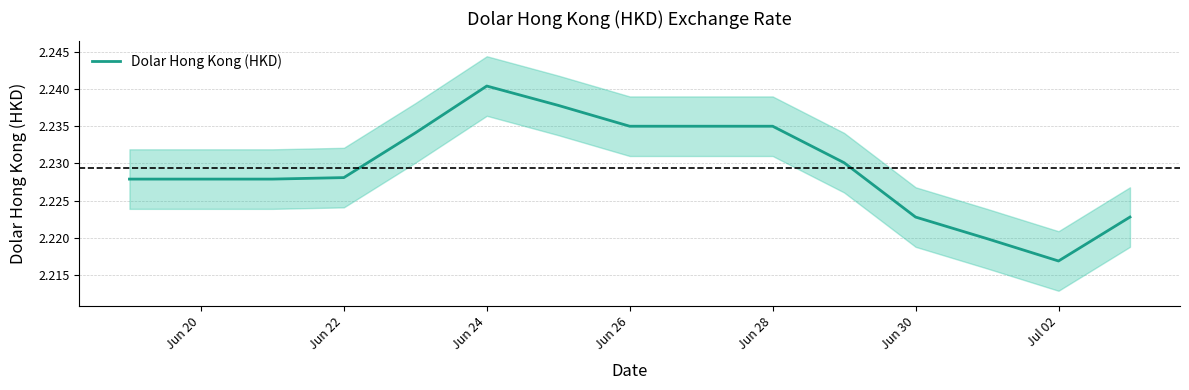

At which label does Dolar Hong Kong (HKD) reach its minimum?

Jul 02